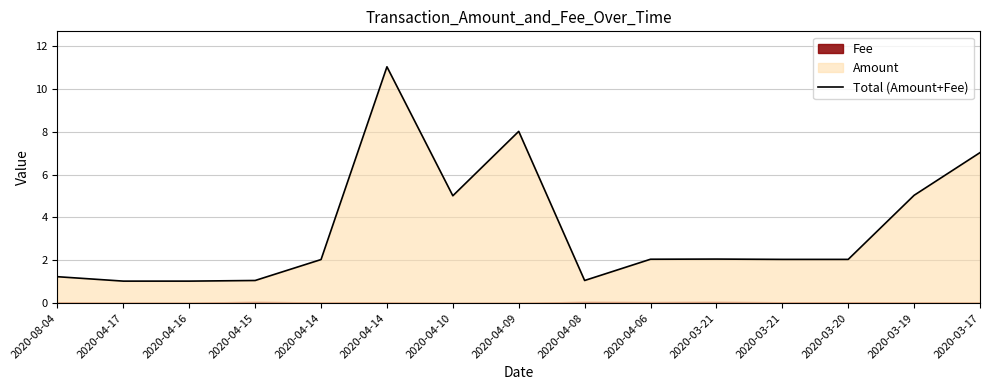

Between 2020-04-08 and 2020-04-16, which is larger?

2020-04-08